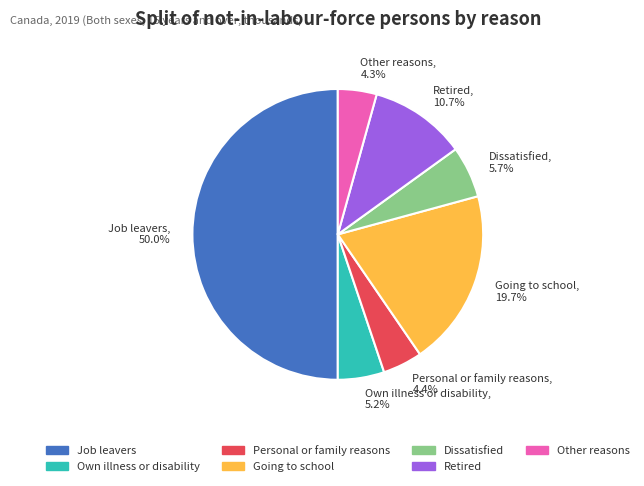

To the nearest percent, what is the combined percentage of Going to school and Personal or family reasons?

24%